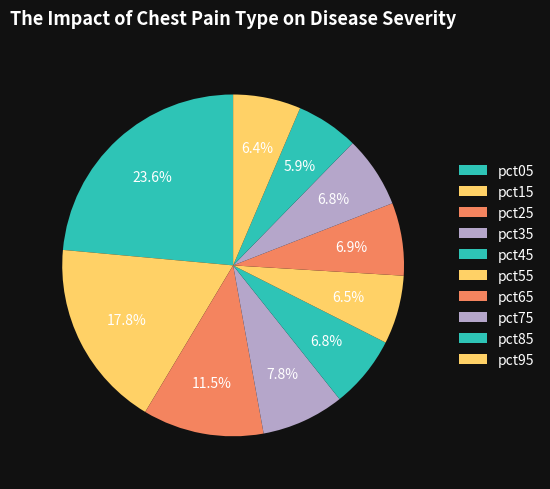

To the nearest percent, what is the combined percentage of pct15 and pct05?

41%